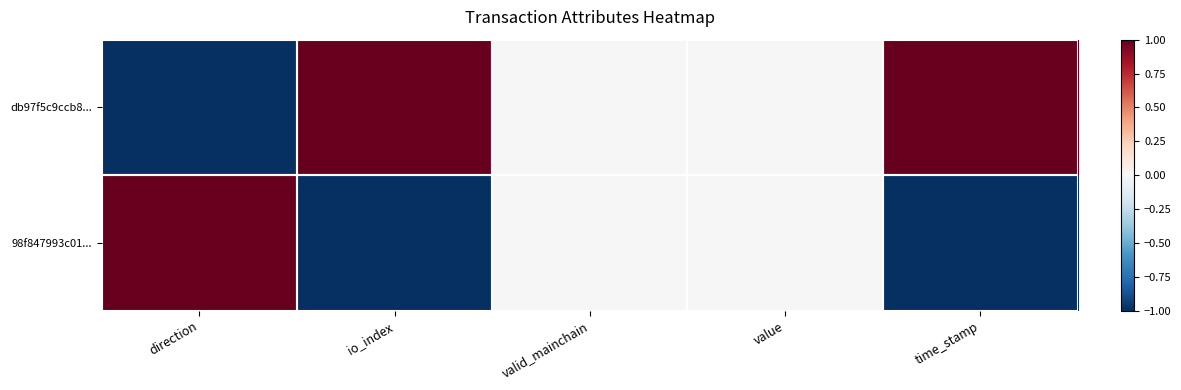

List the series in order of their overall mean, lowest first.

98f847993c01..., db97f5c9ccb8...